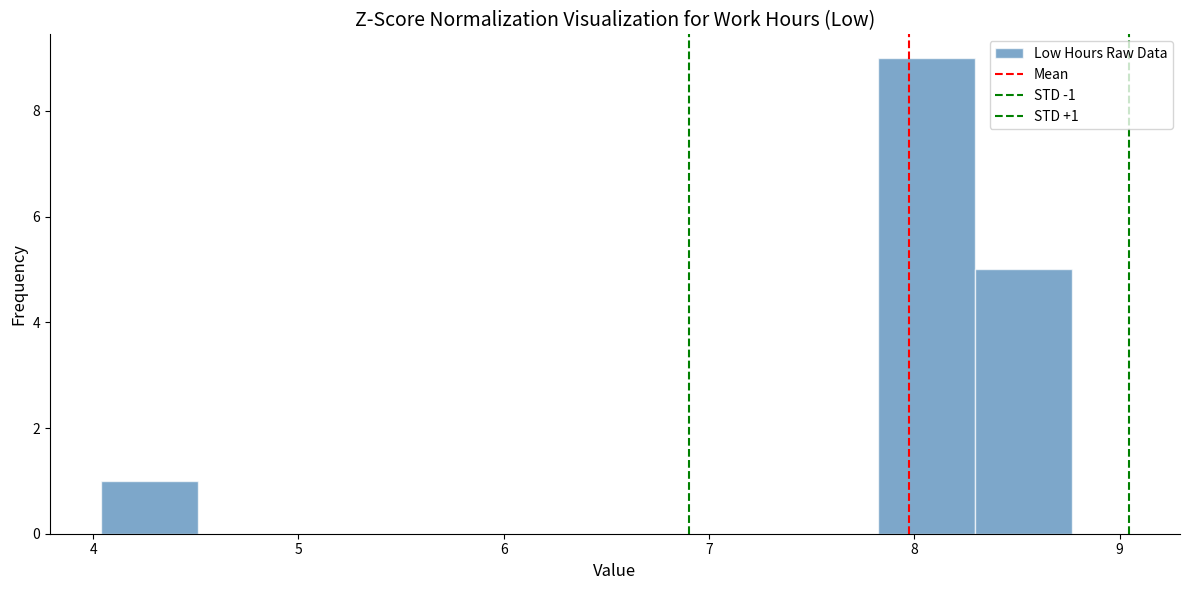

Which range on the x-axis has the tallest bar?

7.8 to 8.3